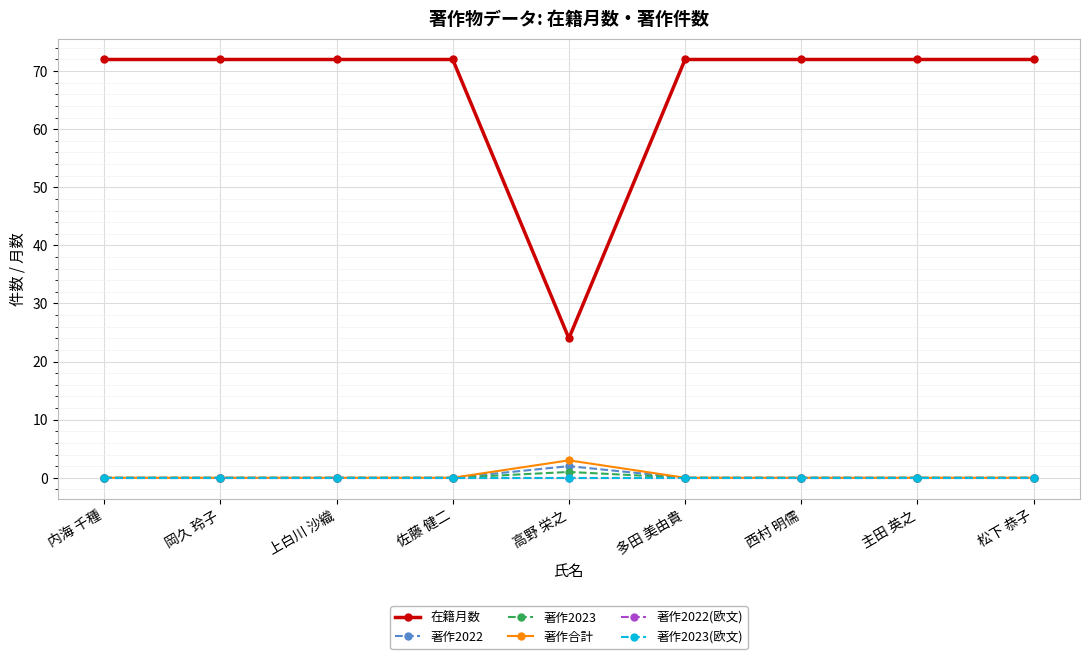

True or false: 著作2023 and 著作2023(欧文) cross at least once.

False